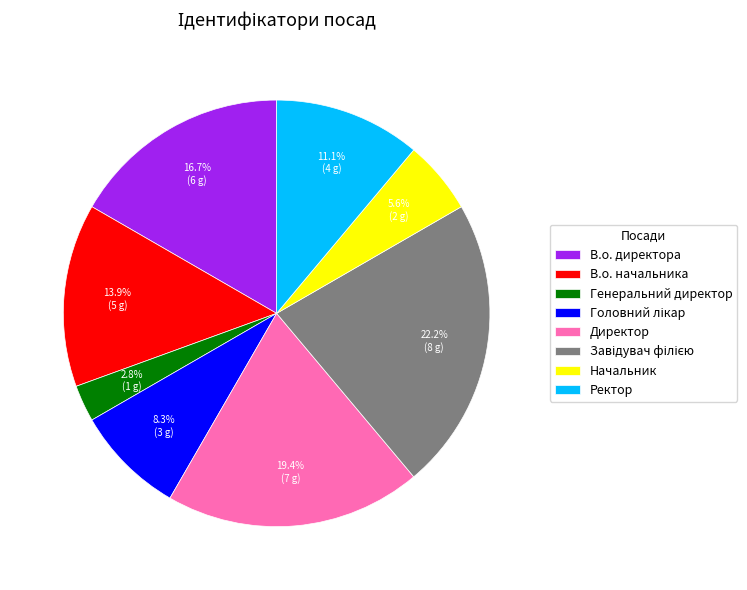

Is the sum of В.о. начальника and В.о. директора greater than half?

No